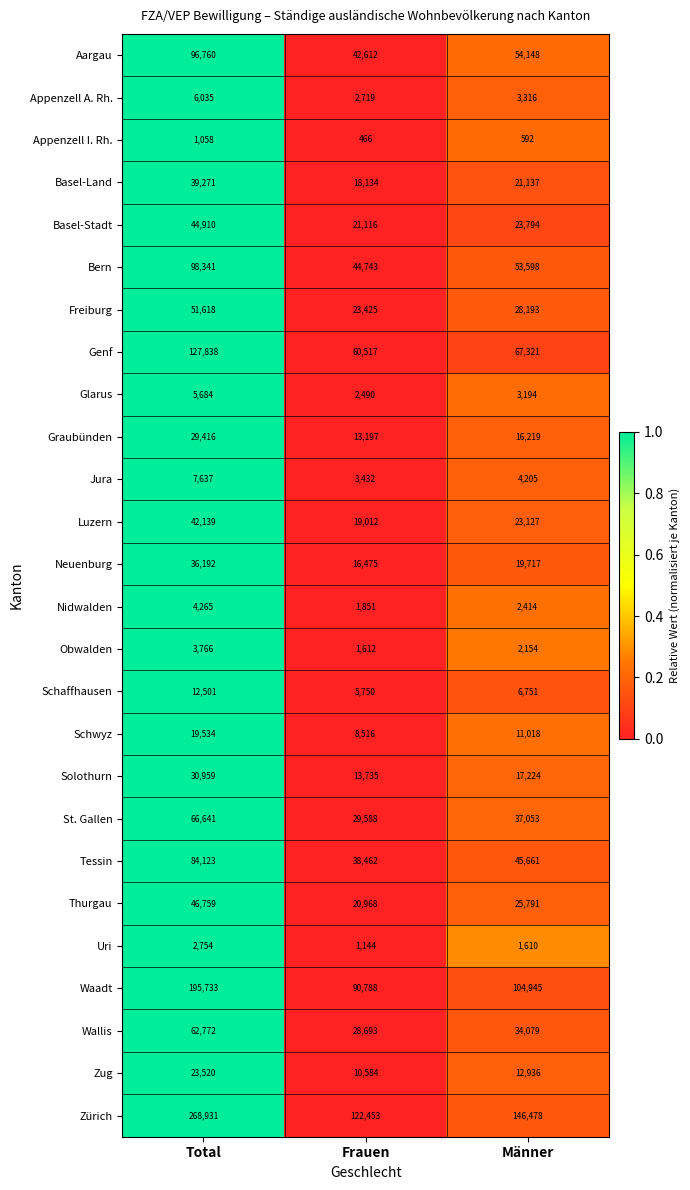

Which series has the largest total across all categories?

Zürich